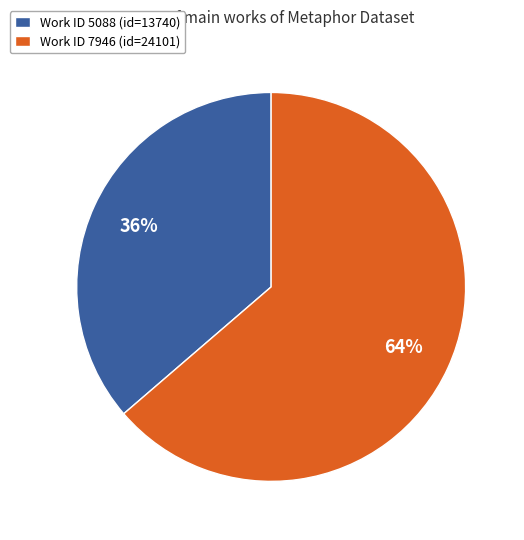

To the nearest percent, what is the combined percentage of Work ID 7946 (id=24101) and Work ID 5088 (id=13740)?

100%